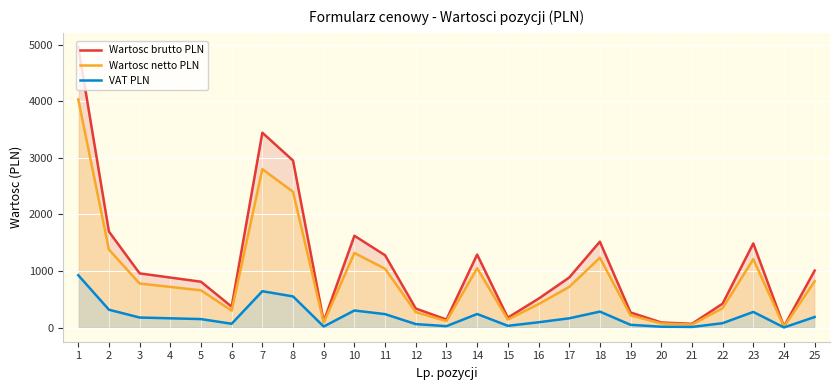

List the series in order of their overall mean, lowest first.

VAT PLN, Wartosc netto PLN, Wartosc brutto PLN